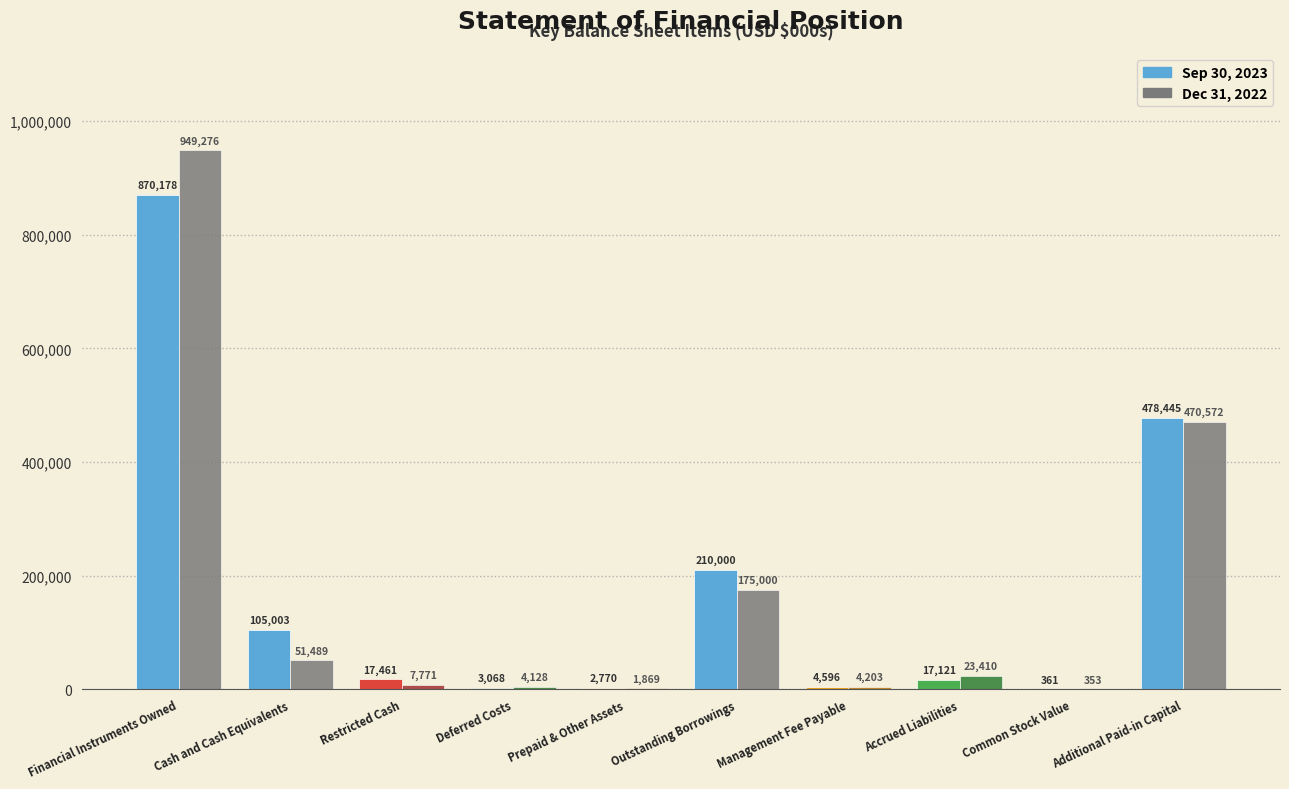

Reading left to right, what are all the values shown in this chart?

Sep 30, 2023: 870178	105003	17461	3068	2770	210000	4596	17121	361	478445
Dec 31, 2022: 949276	51489	7771	4128	1869	175000	4203	23410	353	470572